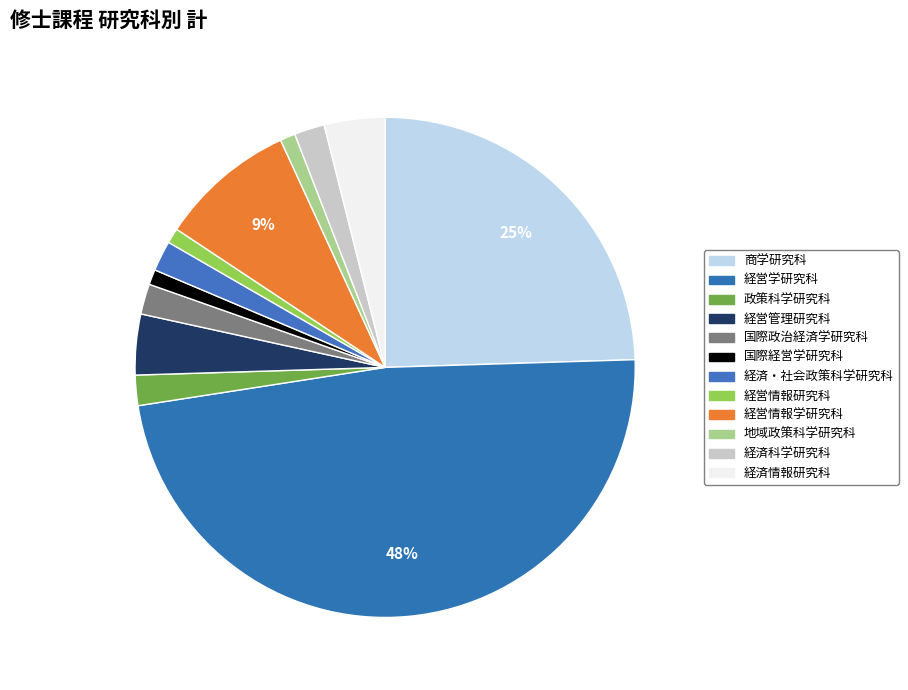

How many segments does this pie chart have?

12